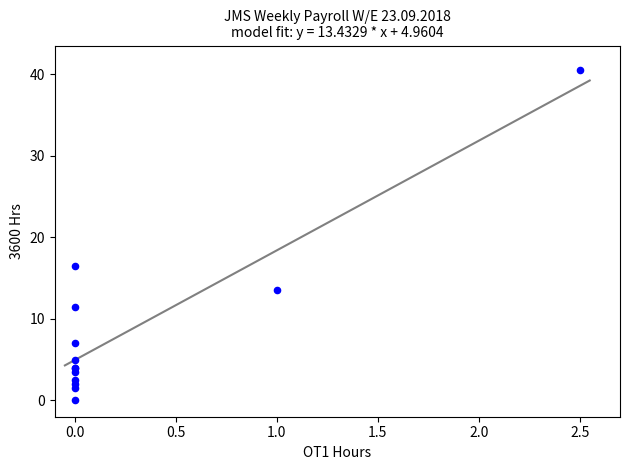

What Y value in the scatter plot is closest to 20?

16.5